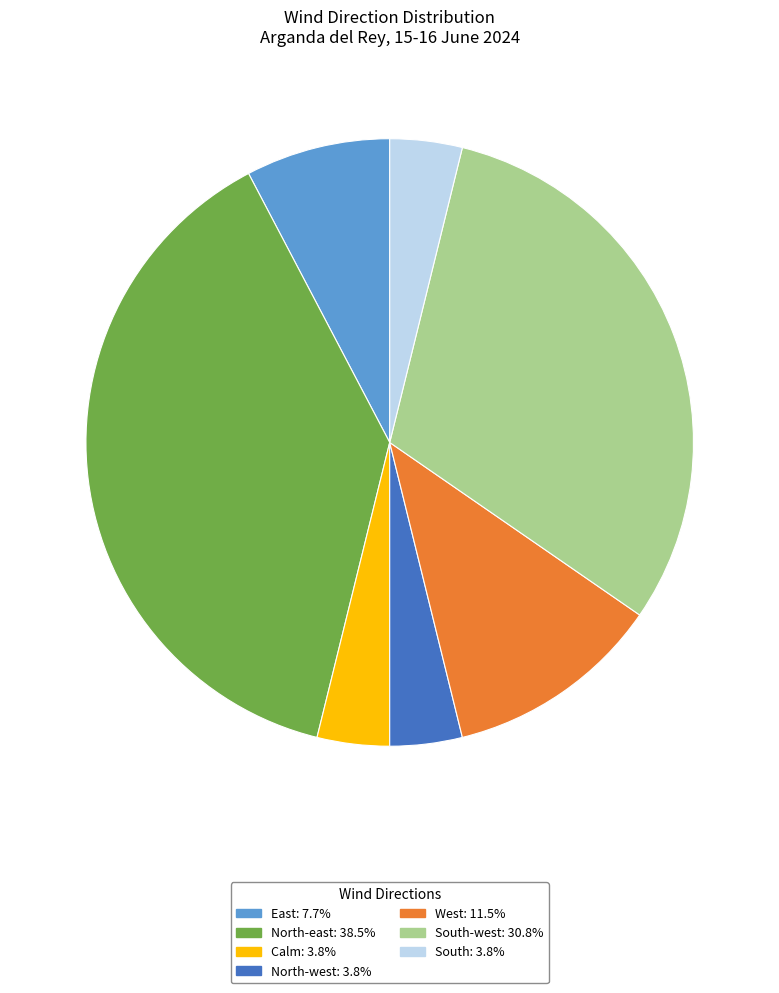

Is there any slice that represents more than half of the pie?

No